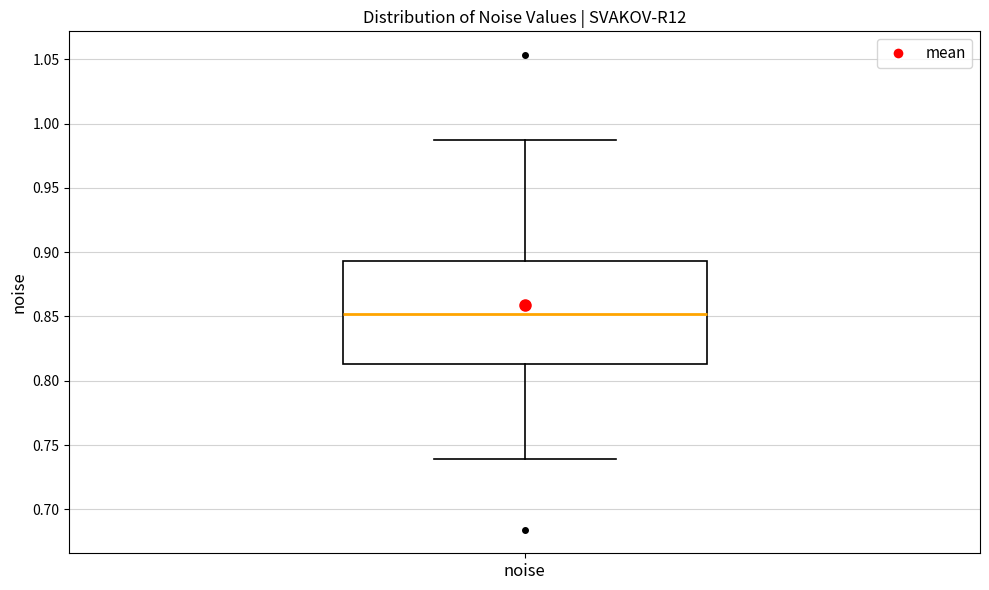

Read this box plot against the y-axis: the position of the median line, the range covered by the box, and the ends of both whiskers. The values are not printed on the chart, so give them approximately, as read against the axis.

median 0.850, box 0.815 to 0.895, whiskers 0.740 to 0.985